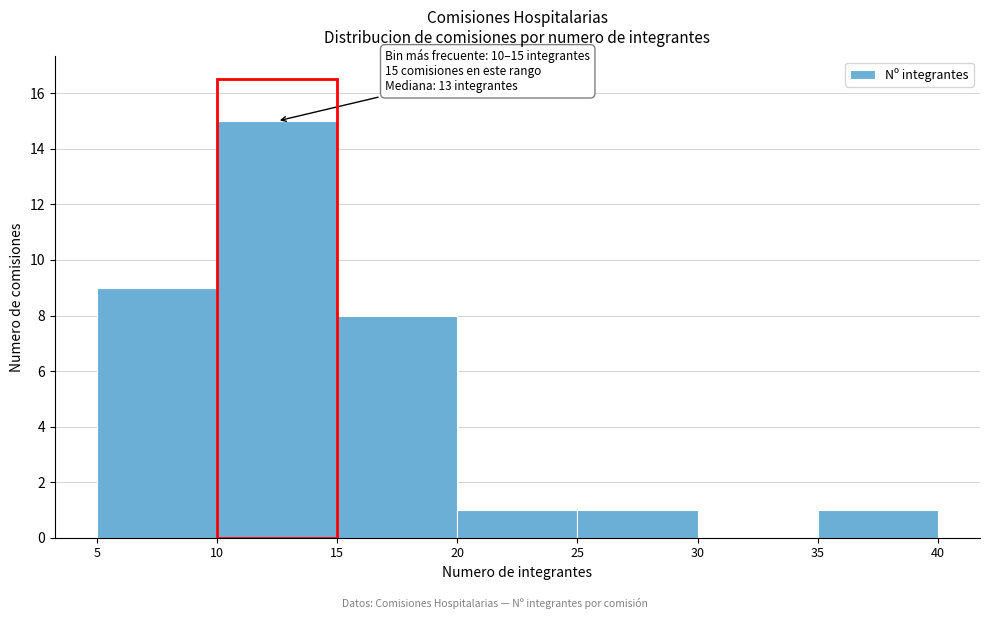

Over which range of the x-axis is the bar tallest?

10 to 15